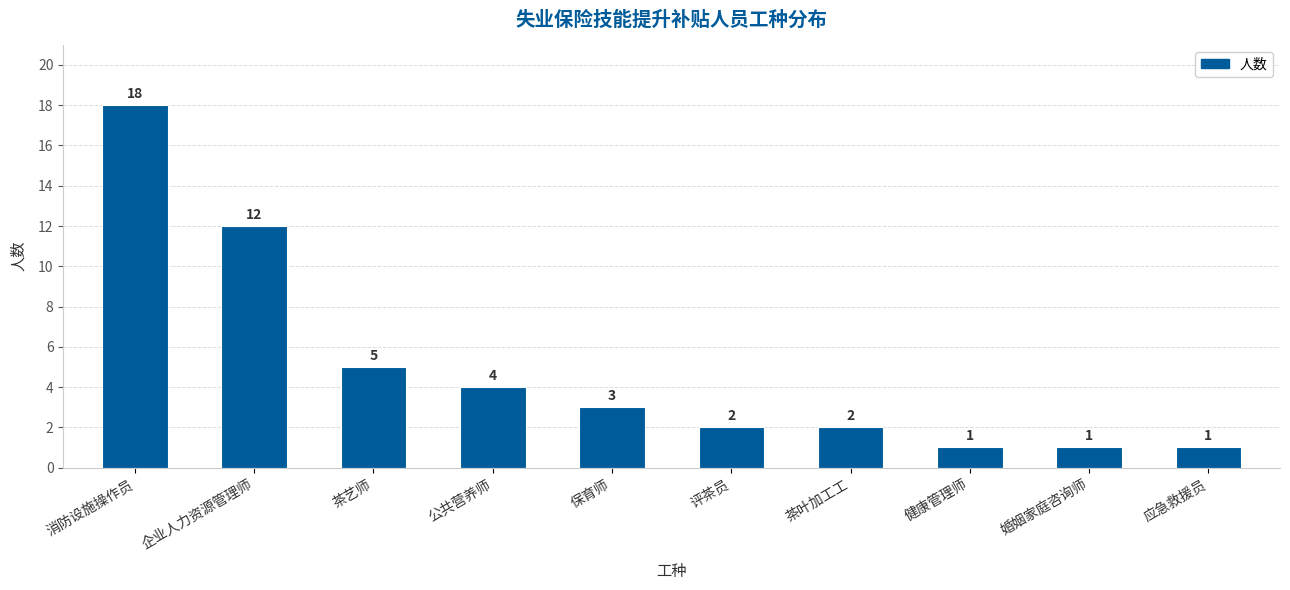

The chart shows a value of 5 at 保育师. True or false?

False